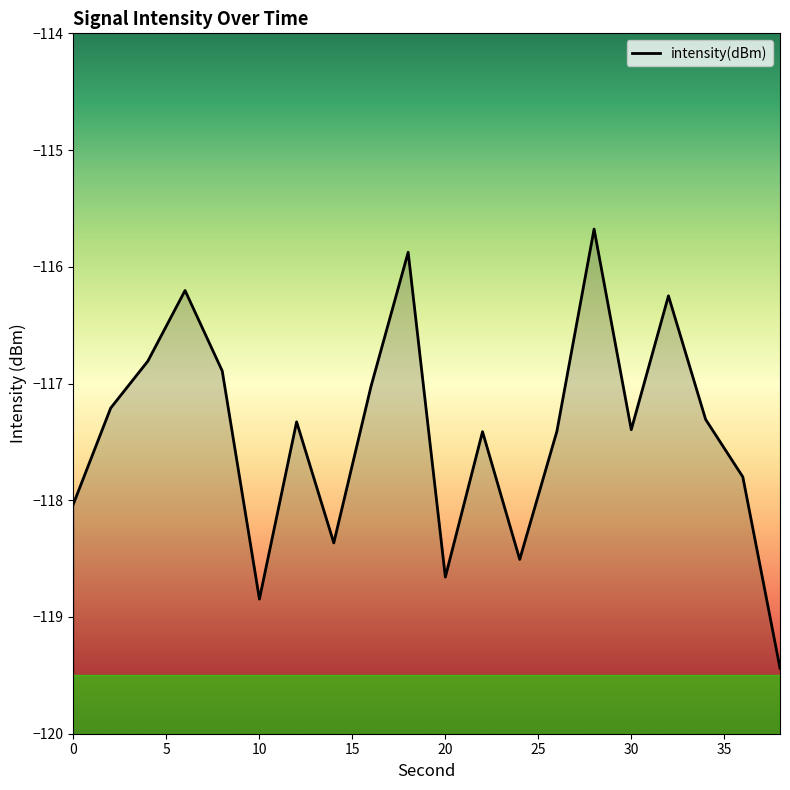

Rank the categories by value from highest to lowest.

28, 18, 6, 32, 4, 8, 16, 2, 34, 12, 30, 26, 22, 36, 0, 14, 24, 20, 10, 38